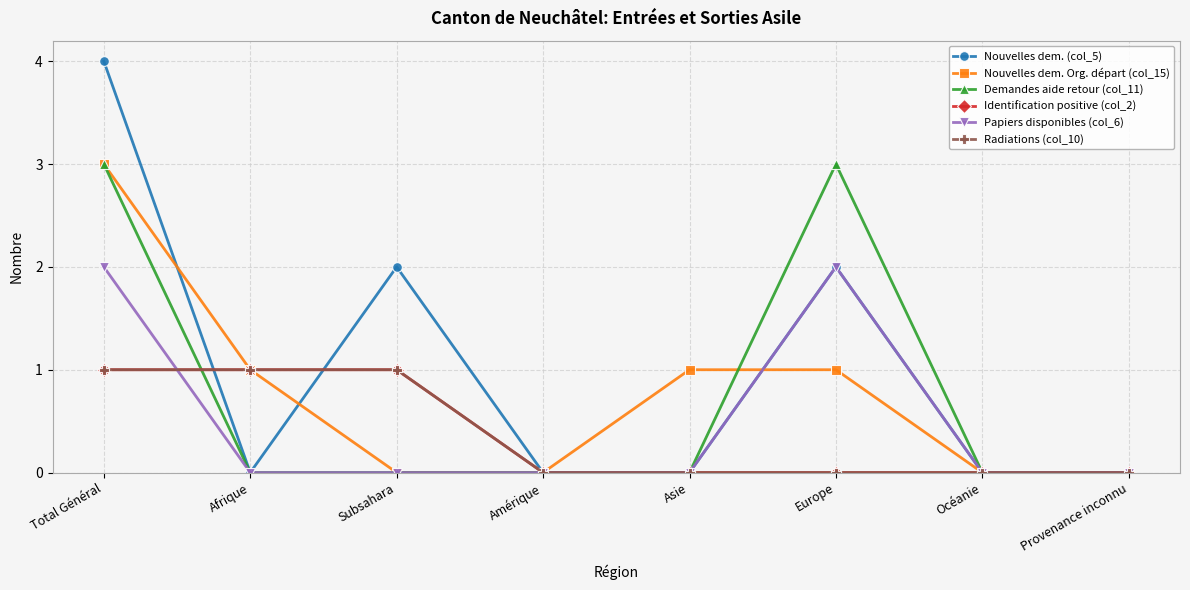

Is it true that Radiations (col_10) equals 0 at Océanie?

True